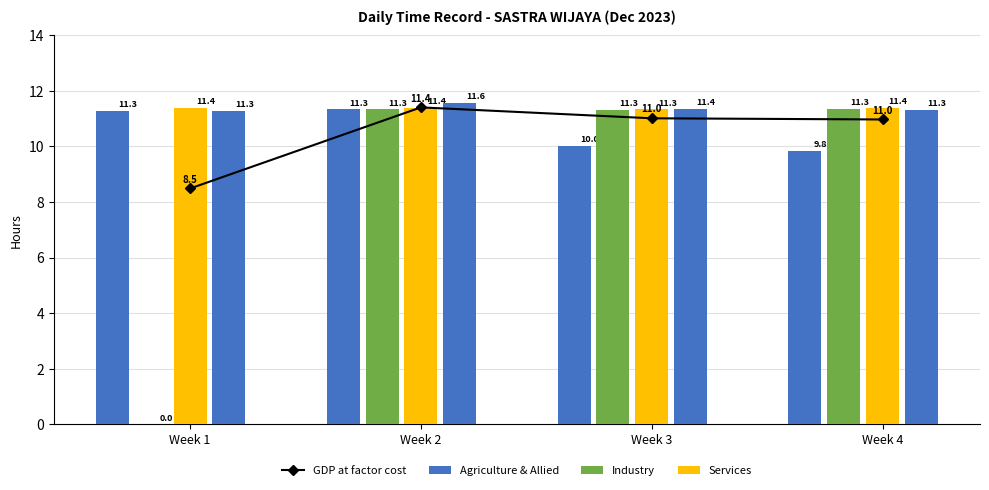

What is the sum of all values?

41.9